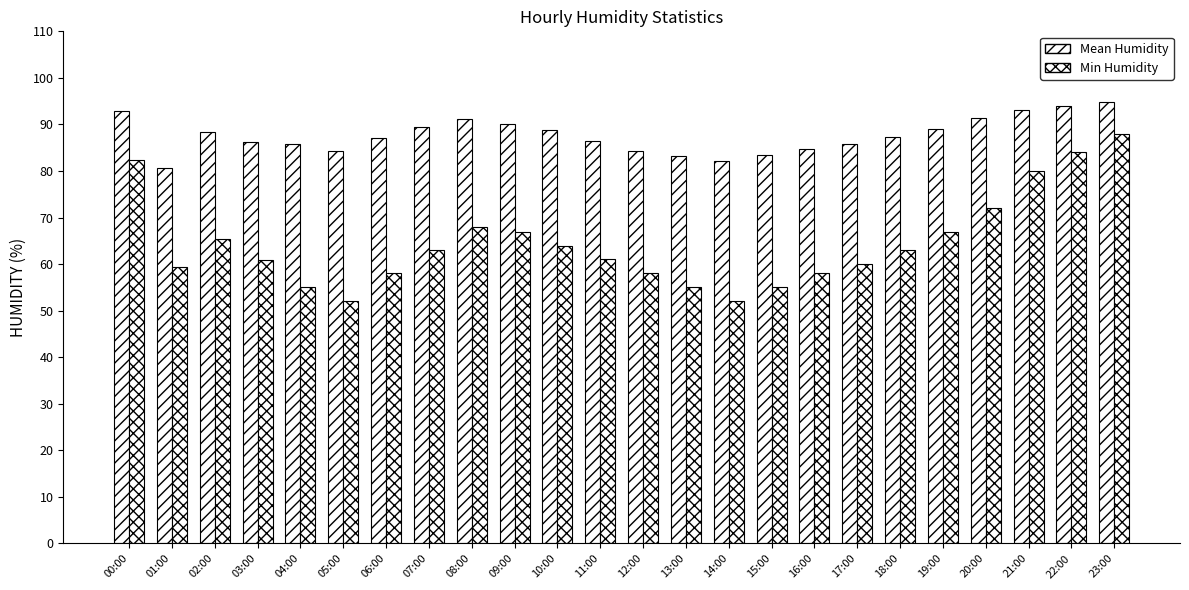

How many categories are shown in the chart?

24